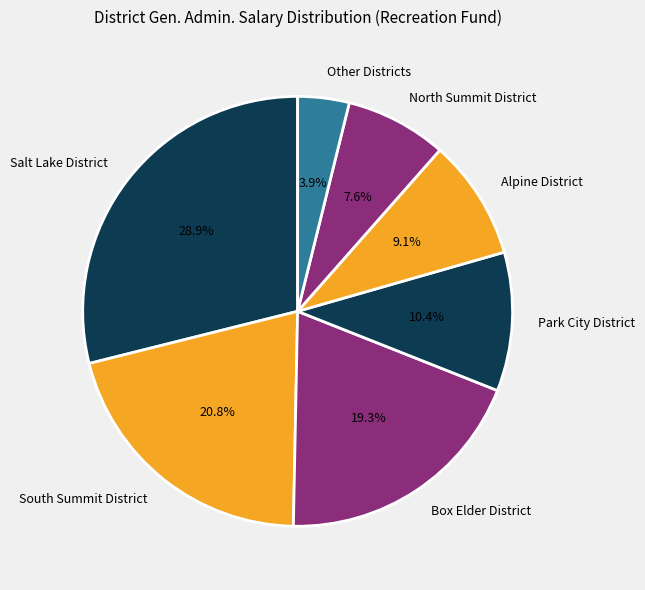

Rank the categories by value from lowest to highest.

Other Districts, North Summit District, Alpine District, Park City District, Box Elder District, South Summit District, Salt Lake District